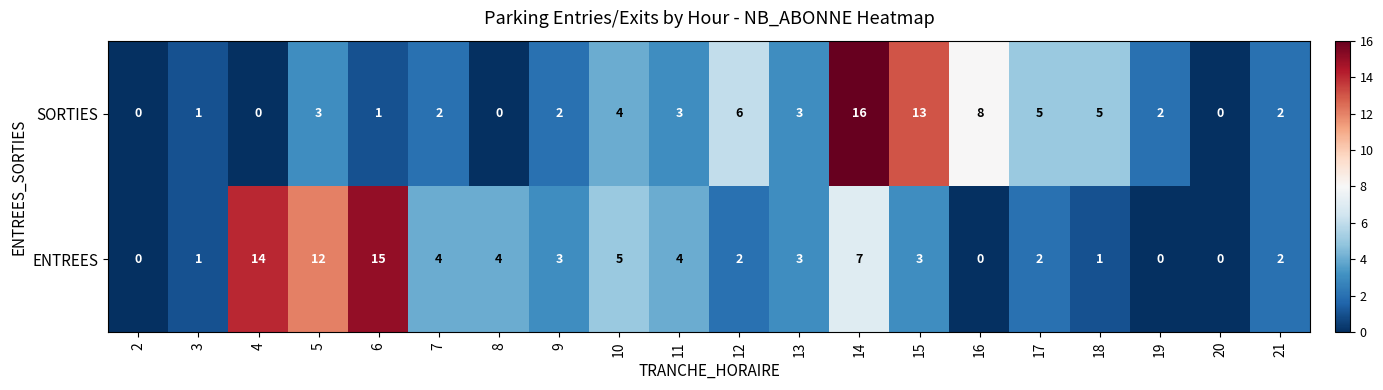

The SORTIES series shows 16 at 14. True or false?

True